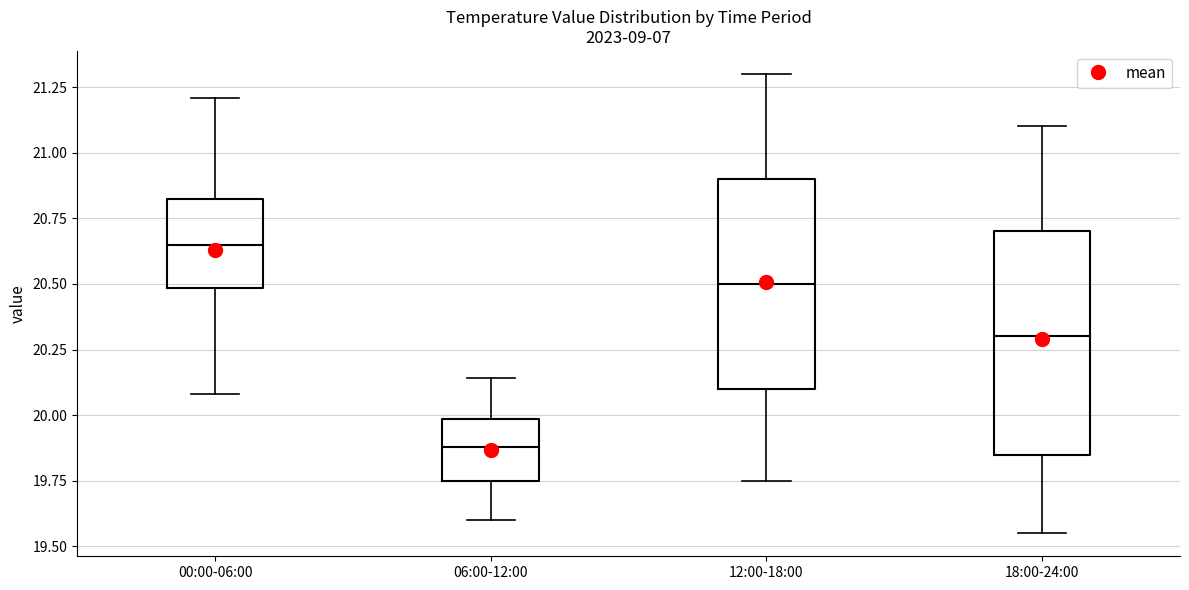

Comparing the boxes themselves (not the whiskers), which one is the tallest?

18:00-24:00